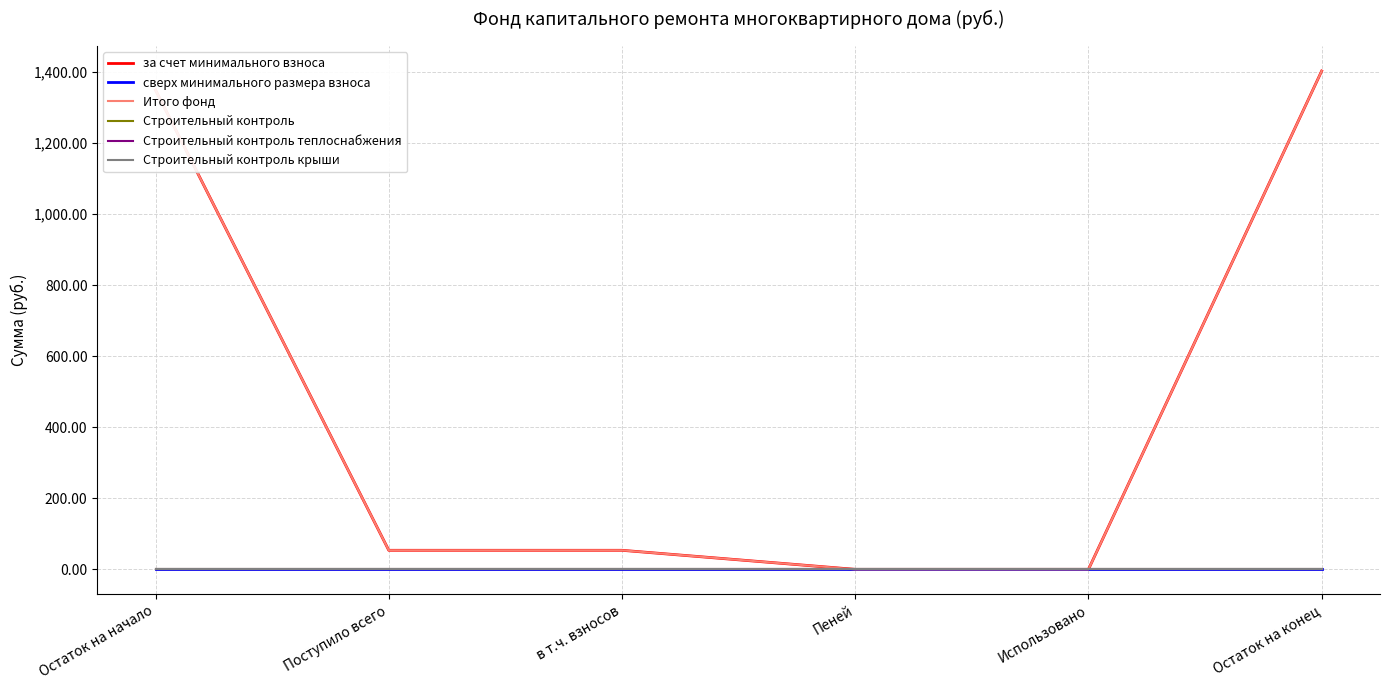

At how many categories does at least one series exceed 1352?

1